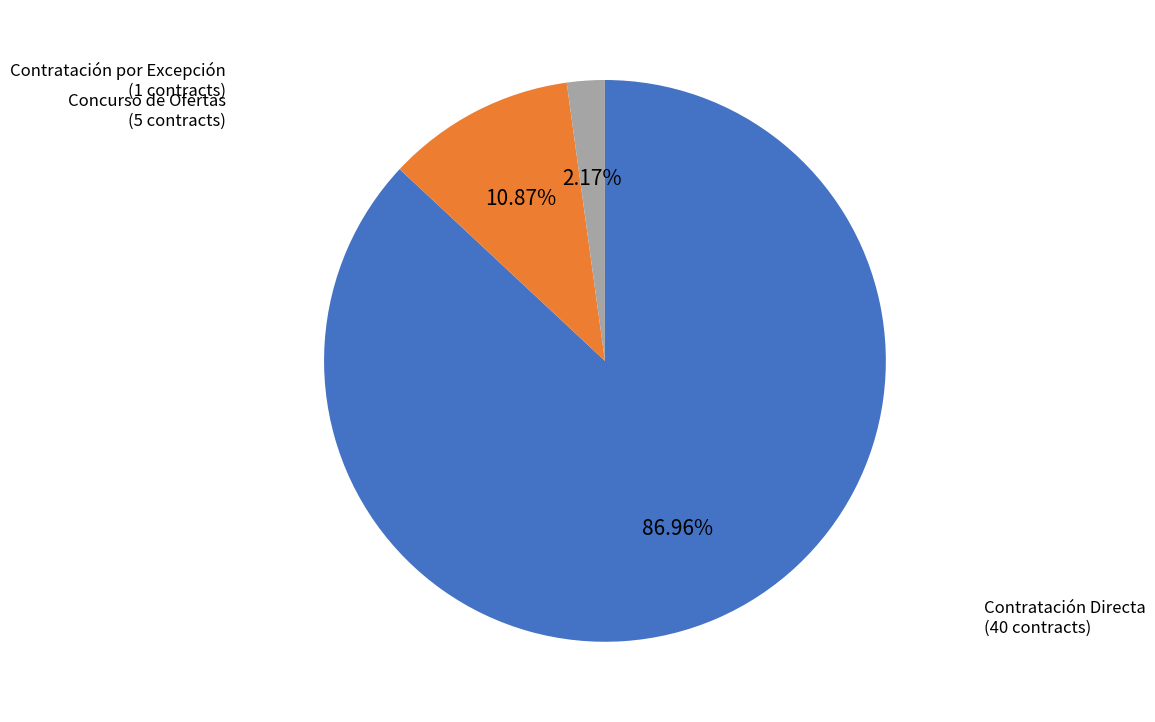

Is there any slice that represents more than half of the pie?

Yes